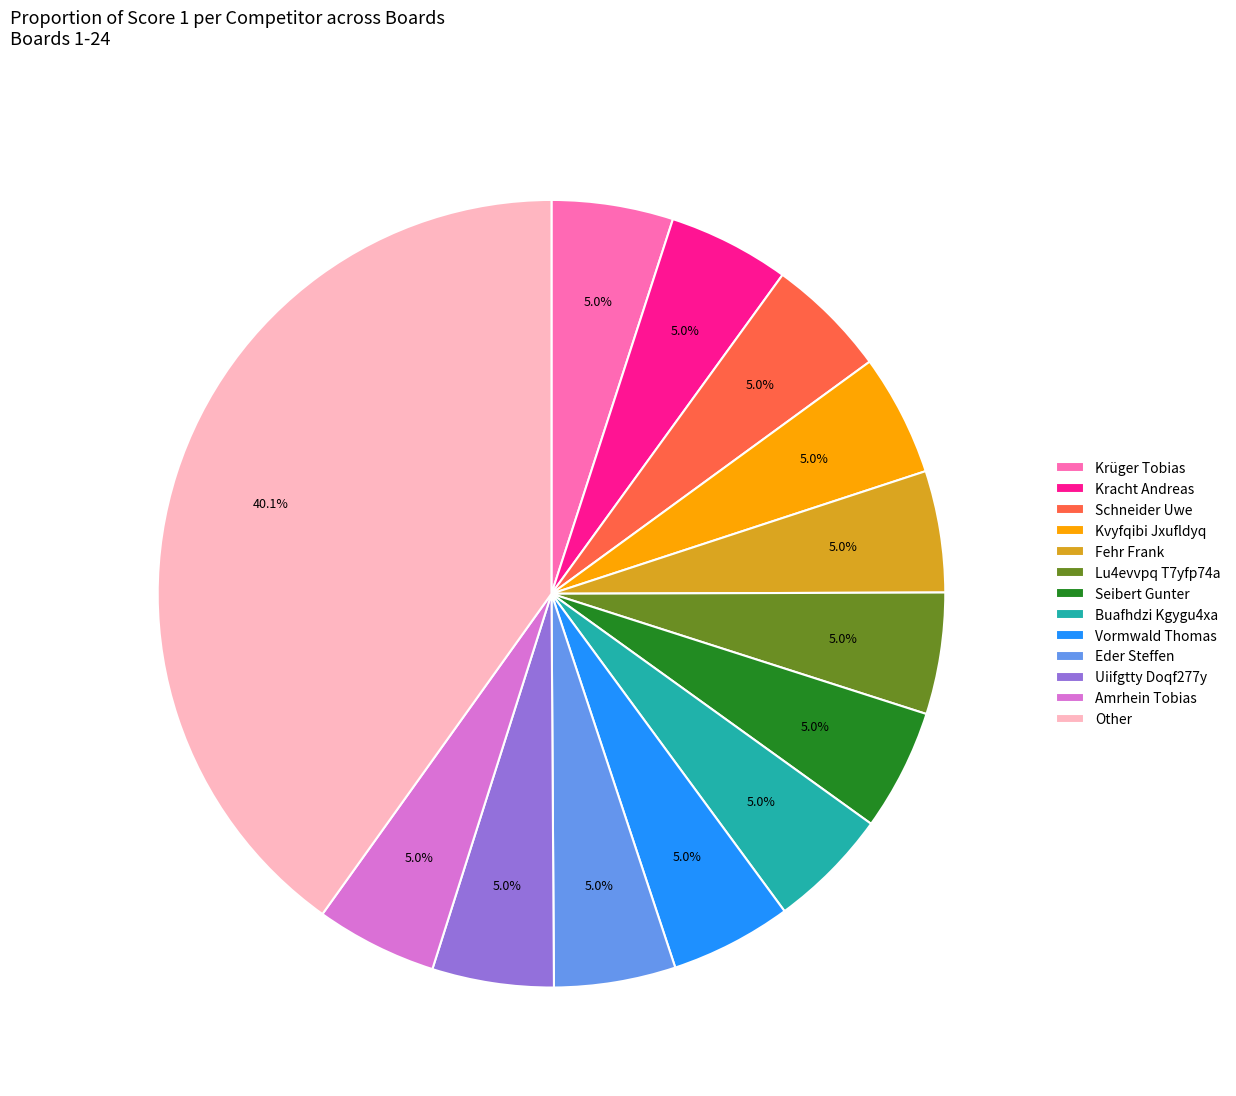

Is there a majority slice in this chart?

No